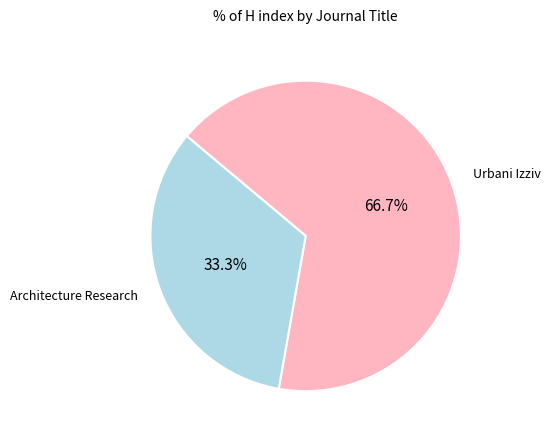

Does any single category account for the majority?

Yes